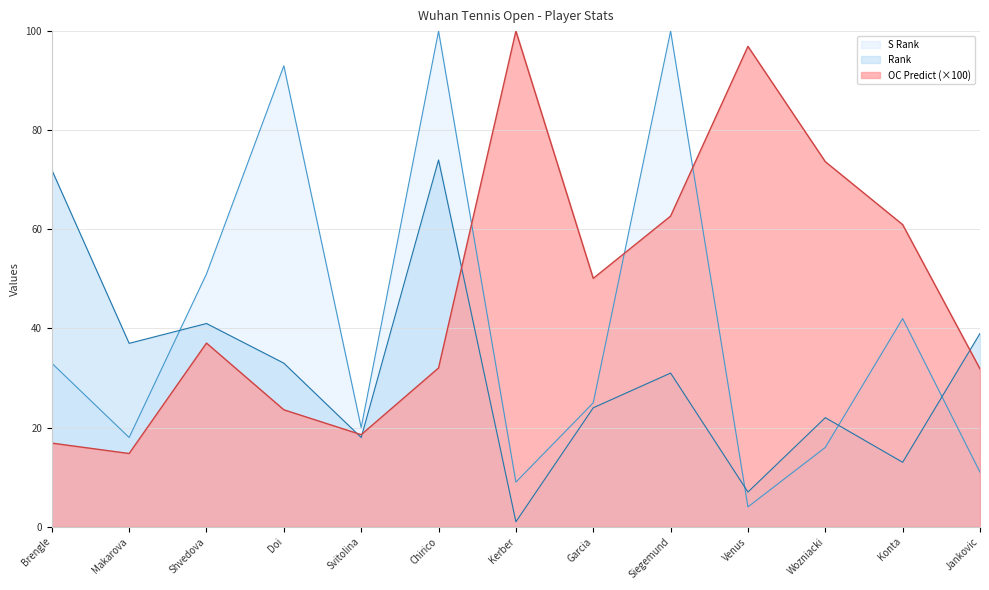

Which series has the widest spread of values?

S Rank